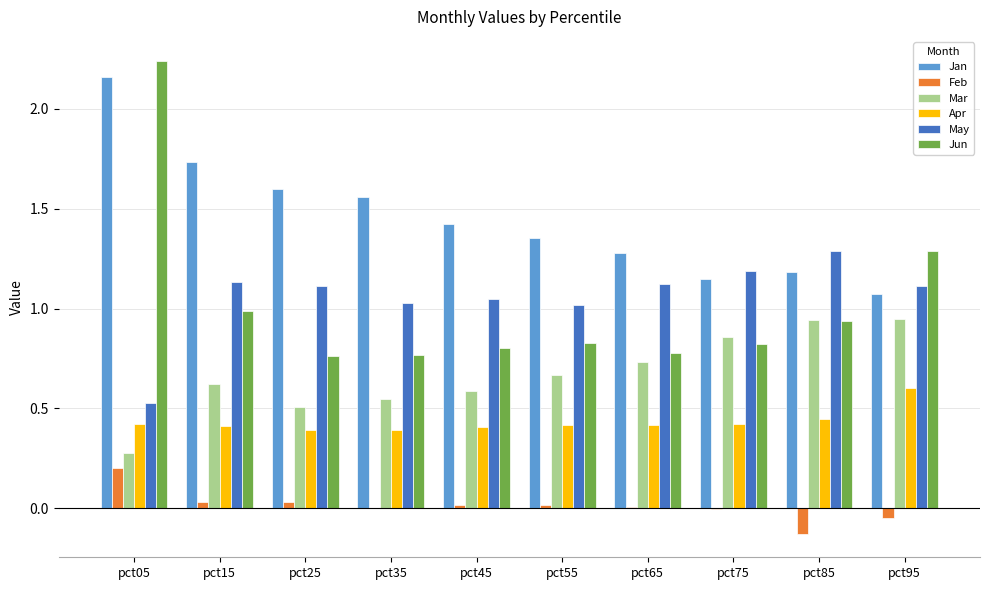

Are the bars horizontal?

No